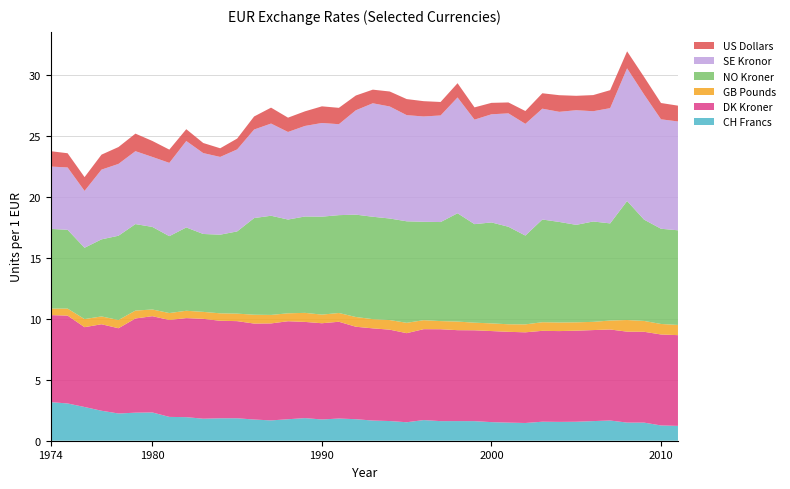

Reading right to left, transcribe all the data shown in this chart.

CH Francs: 1.2	1.3	1.5	1.5	1.7	1.6	1.6	1.5	1.6	1.5	1.5	1.5	1.6	1.6	1.6	1.7	1.5	1.6	1.7	1.8	1.8	1.7	1.9	1.8	1.7	1.7	1.8	1.8	1.8	1.9	2.0	2.3	2.3	2.2	2.5	2.8	3.1	3.2
DK Kroner: 7.4	7.5	7.4	7.5	7.5	7.5	7.5	7.4	7.4	7.4	7.4	7.5	7.4	7.4	7.5	7.4	7.3	7.5	7.6	7.6	7.9	7.9	7.9	8.0	7.9	7.9	8.0	8.0	8.2	8.1	7.9	7.9	7.7	7.0	7.1	6.5	7.2	7.1
GB Pounds: 0.8	0.9	0.9	1.0	0.7	0.7	0.7	0.7	0.7	0.7	0.6	0.6	0.6	0.7	0.7	0.7	0.8	0.8	0.8	0.8	0.7	0.7	0.7	0.6	0.7	0.7	0.6	0.6	0.6	0.6	0.6	0.5	0.6	0.7	0.6	0.7	0.6	0.5
NO Kroner: 7.8	7.8	8.3	9.8	8.0	8.2	8.0	8.2	8.4	7.3	8.0	8.3	8.1	8.9	8.1	8.1	8.3	8.3	8.4	8.4	8.0	8.0	7.9	7.7	8.1	7.9	6.7	6.4	6.4	6.8	6.3	6.8	7.1	6.9	6.3	5.8	6.5	6.5
SE Kronor: 8.9	9.0	10.3	10.9	9.4	9.0	9.4	9.0	9.1	9.2	9.3	8.9	8.6	9.5	8.7	8.6	8.7	9.2	9.3	8.5	7.5	7.7	7.4	7.2	7.6	7.3	6.7	6.4	6.6	7.1	6.0	5.7	6.0	5.9	5.7	4.7	5.1	5.1
US Dollars: 1.3	1.3	1.4	1.4	1.5	1.3	1.2	1.4	1.3	1.0	0.9	0.9	1.0	1.2	1.1	1.3	1.3	1.2	1.1	1.2	1.3	1.4	1.2	1.2	1.3	1.1	0.9	0.7	0.8	1.0	1.1	1.3	1.4	1.4	1.2	1.1	1.2	1.3